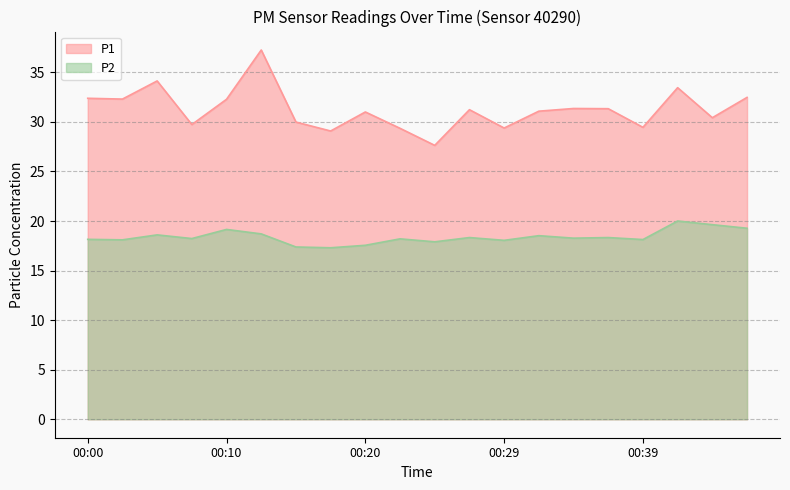

True or false: P1 and P2 intersect in this chart.

False